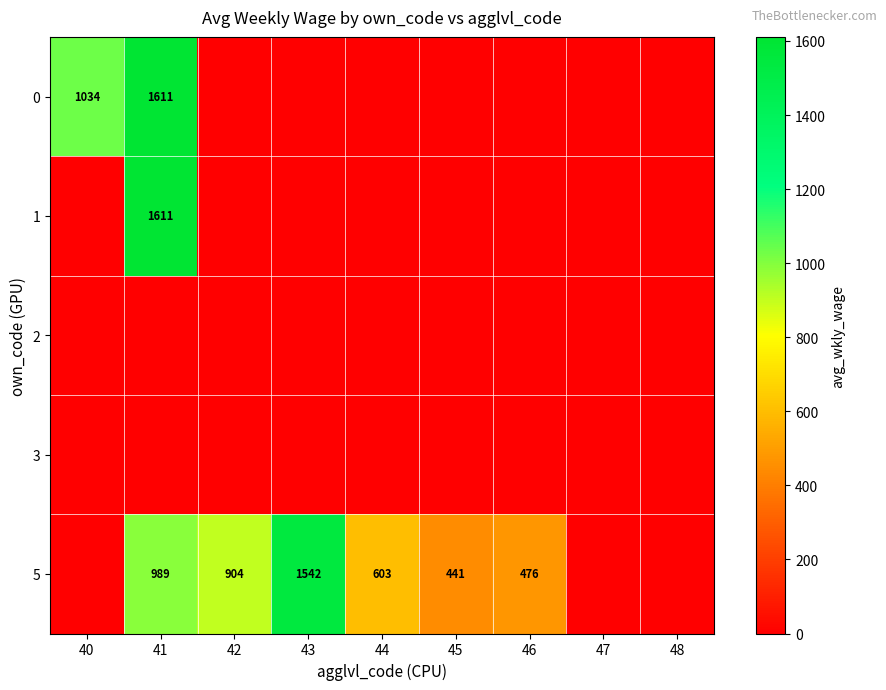

How many distinct data groups are displayed?

5